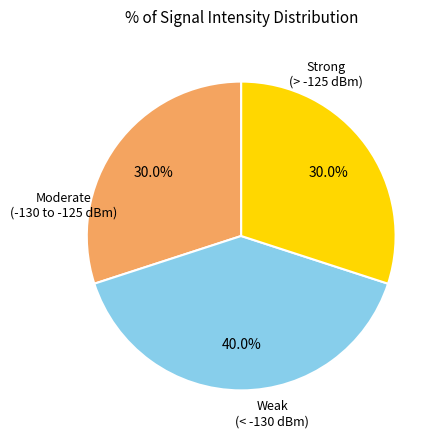

Is there any slice that represents more than half of the pie?

No